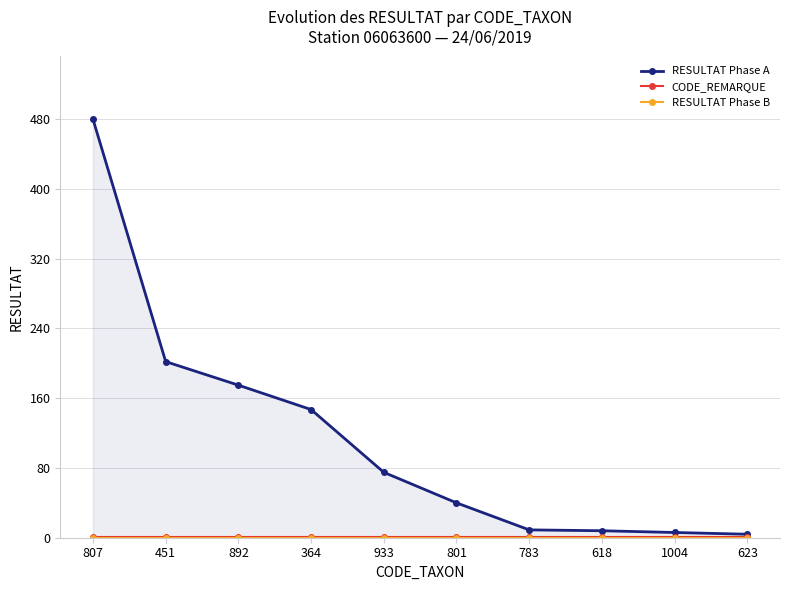

Rank the series by their maximum value, from highest to lowest.

RESULTAT Phase A, CODE_REMARQUE, RESULTAT Phase B